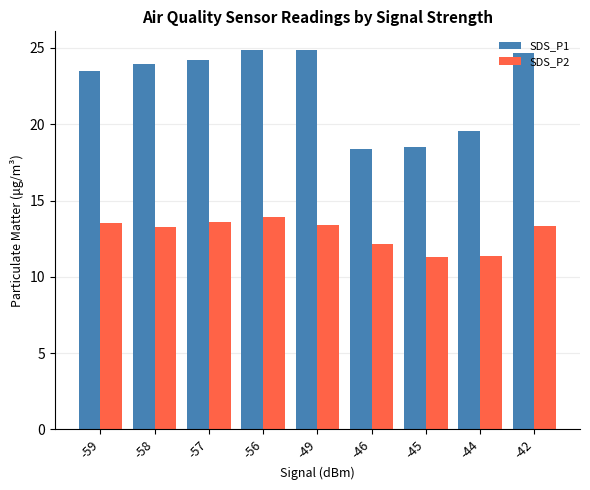

List the series in order of their overall mean, lowest first.

SDS_P2, SDS_P1